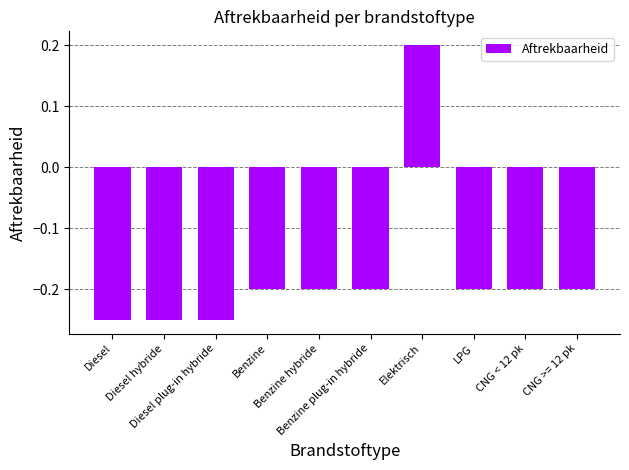

How many bars are there in total?

10